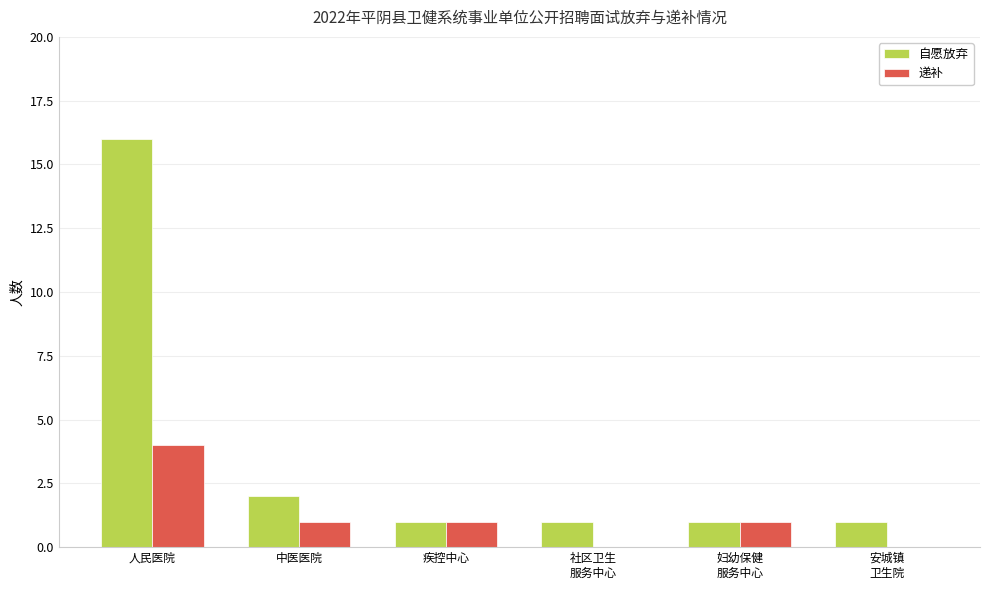

What is the sum of all 递补 values?

7